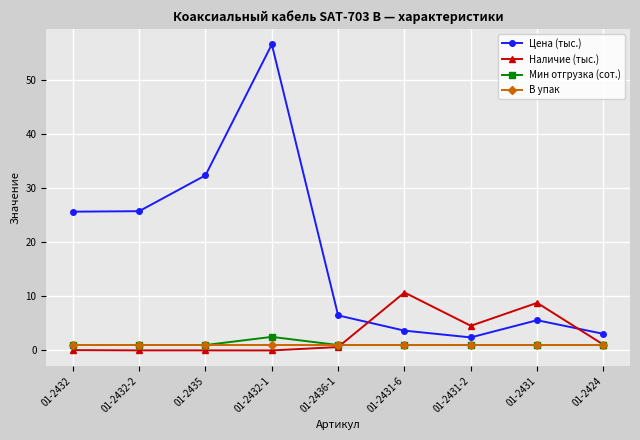

At which category does Цена (тыс.) reach its first local peak?

01-2432-1